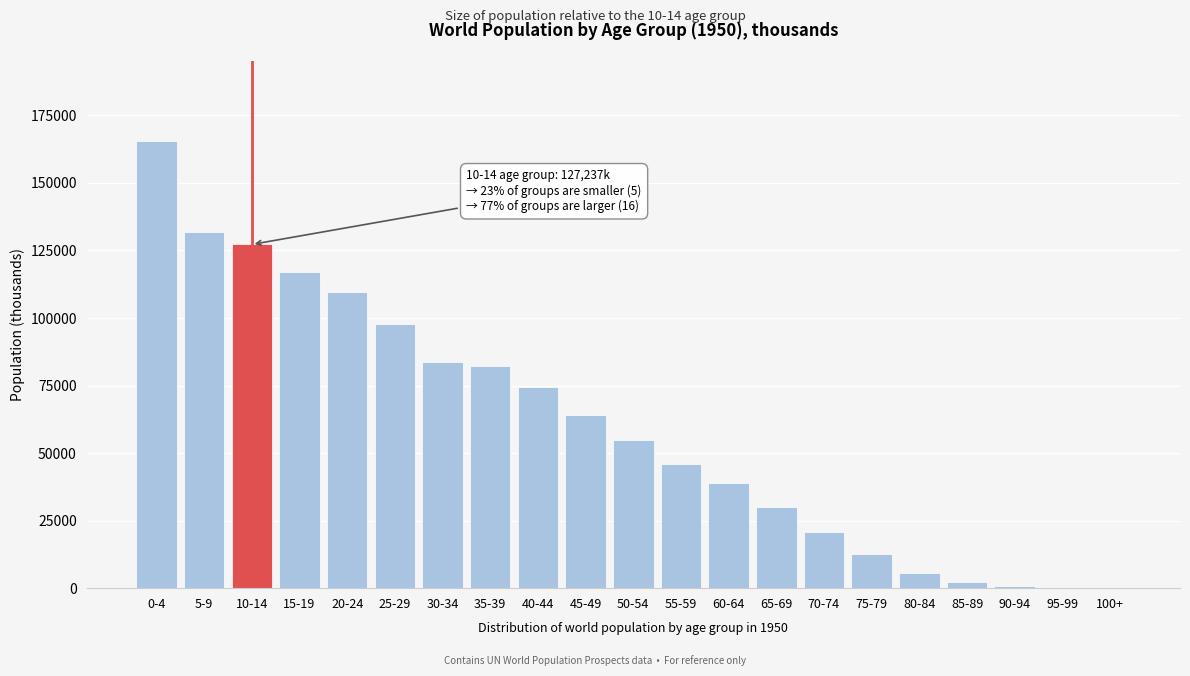

Is it true that the value at 15-19 is 116996.0?

True